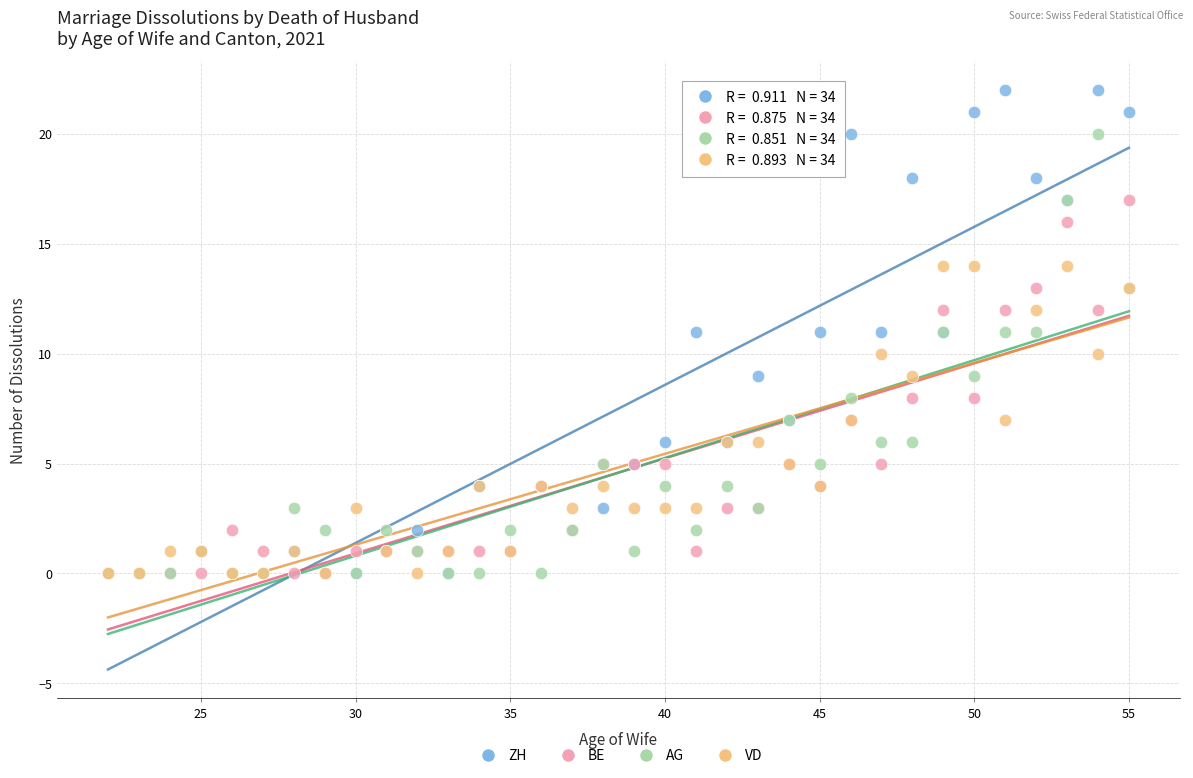

What are all the series names shown in the legend?

ZH, BE, AG, VD